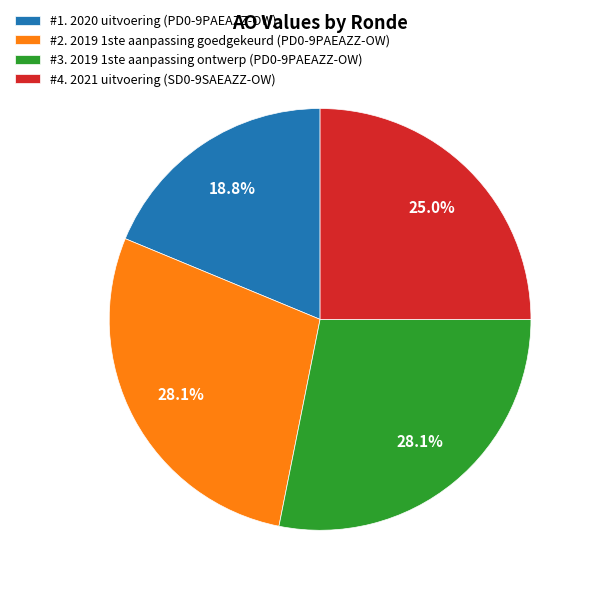

What is the total percentage of #2. 2019 1ste aanpassing goedgekeurd (PD0-9PAEAZZ-OW) and #1. 2020 uitvoering (PD0-9PAEAZZ-OW)?

46.9%